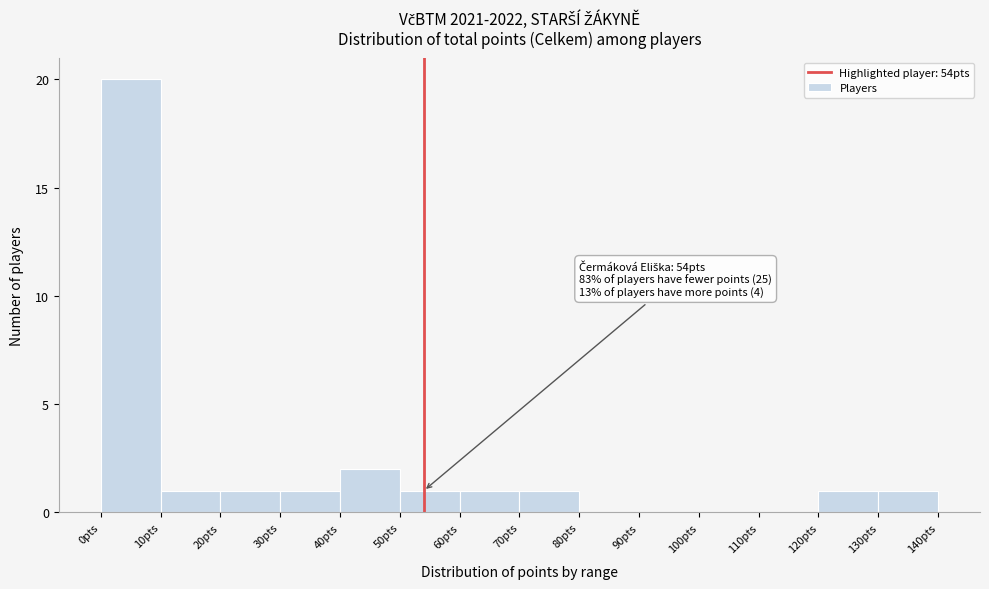

Over which range of the x-axis is the bar tallest?

0 to 10